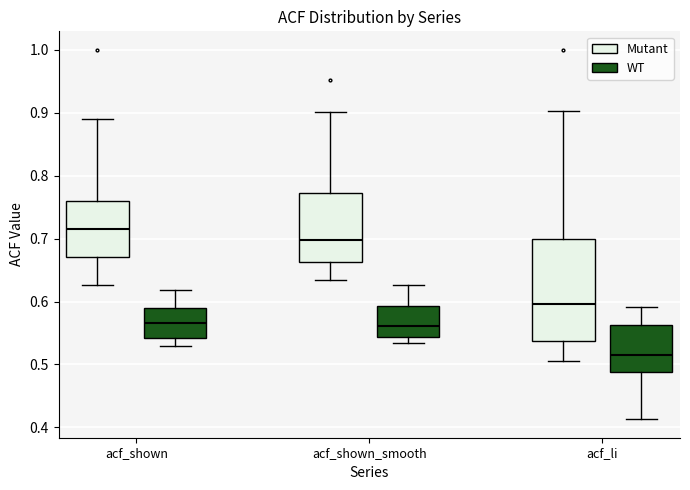

Reading left to right, transcribe this box plot: for each box, give where its median line is, the range the box spans, and where its two whiskers end, as read against the y-axis. The values are not printed on the chart, so give them approximately, as read against the axis.

acf_shown (Mutant): median 0.72, box 0.67 to 0.76, whiskers 0.63 to 0.89
acf_shown (WT): median 0.57, box 0.54 to 0.59, whiskers 0.53 to 0.62
acf_shown_smooth (Mutant): median 0.70, box 0.66 to 0.77, whiskers 0.63 to 0.90
acf_shown_smooth (WT): median 0.56, box 0.54 to 0.59, whiskers 0.53 to 0.63
acf_li (Mutant): median 0.60, box 0.54 to 0.70, whiskers 0.51 to 0.90
acf_li (WT): median 0.52, box 0.49 to 0.56, whiskers 0.41 to 0.59